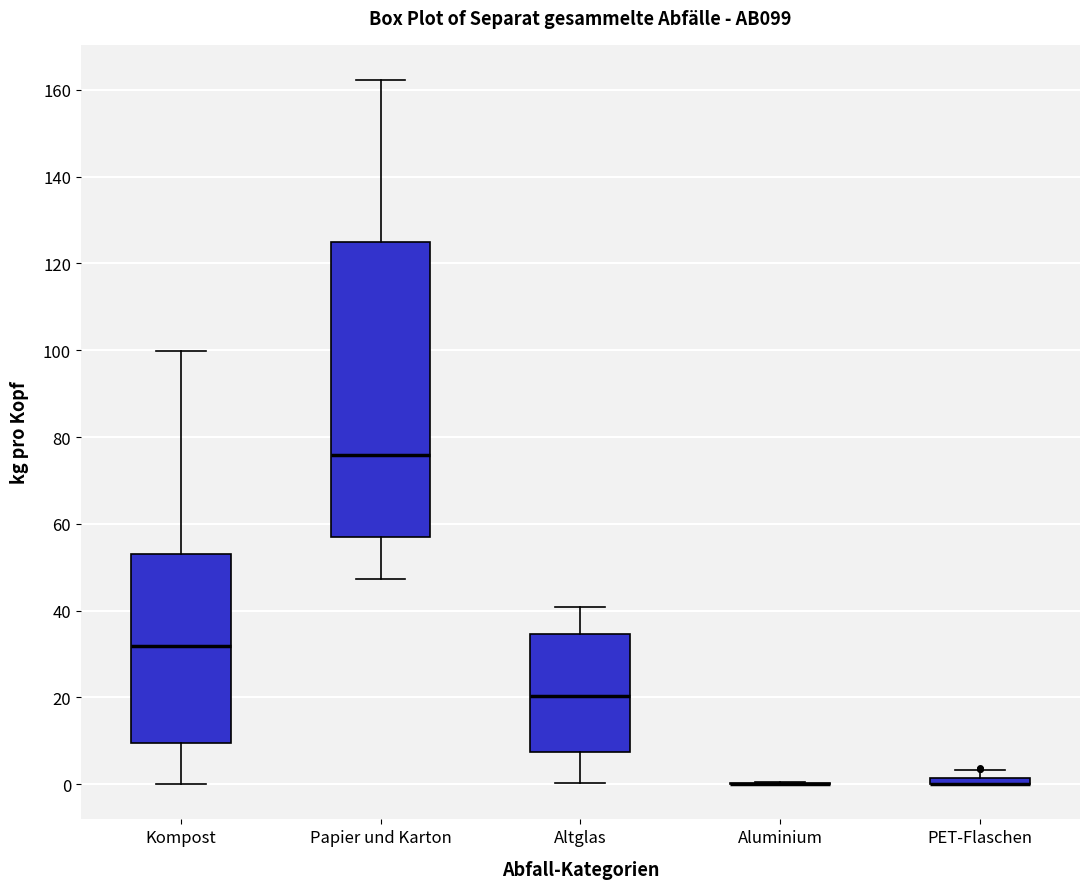

Which box is the tallest, from its lower edge to its upper edge?

Papier und Karton